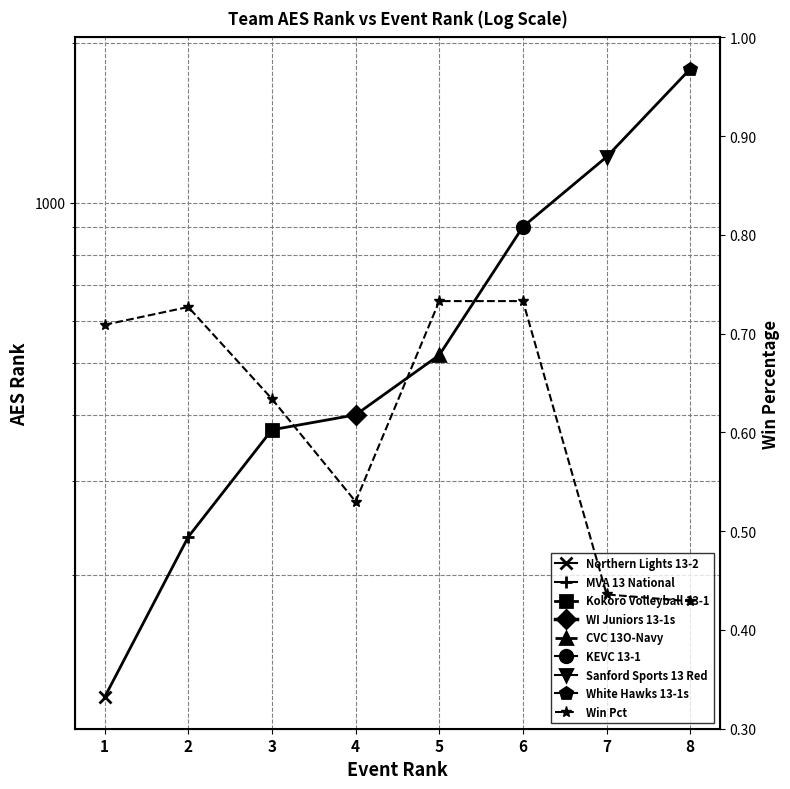

What is the difference between the values at 7 and 5?

0.3